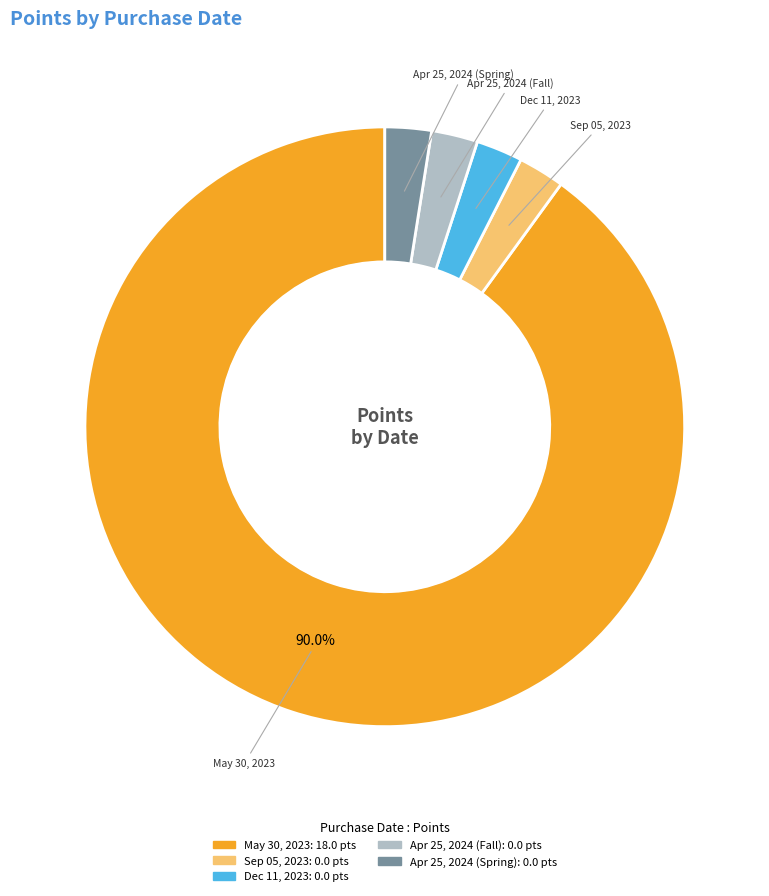

Count the number of slices in the pie.

5